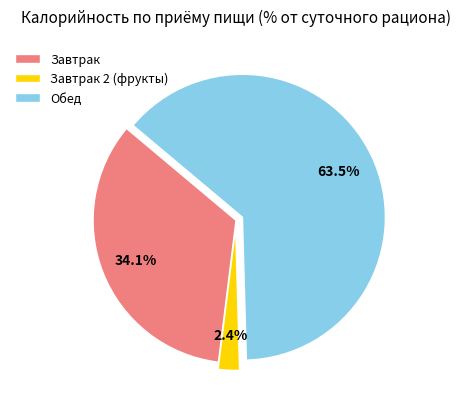

What is the majority slice?

Обед